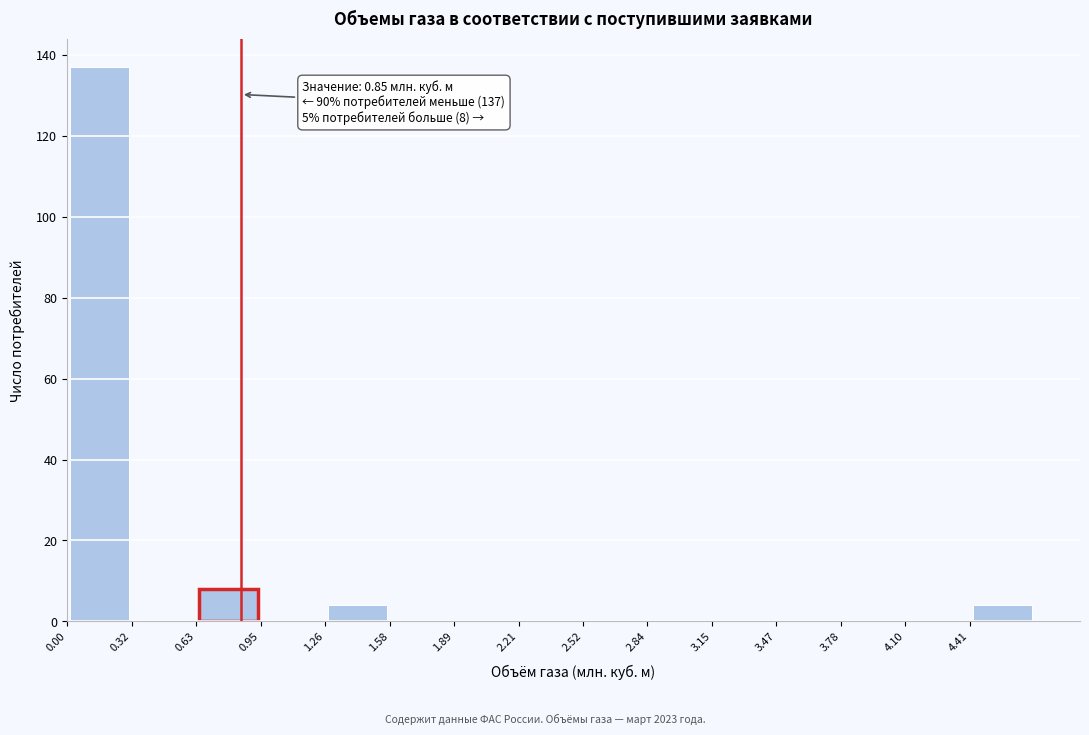

Over which range of the x-axis is the bar tallest?

0.000 to 0.315